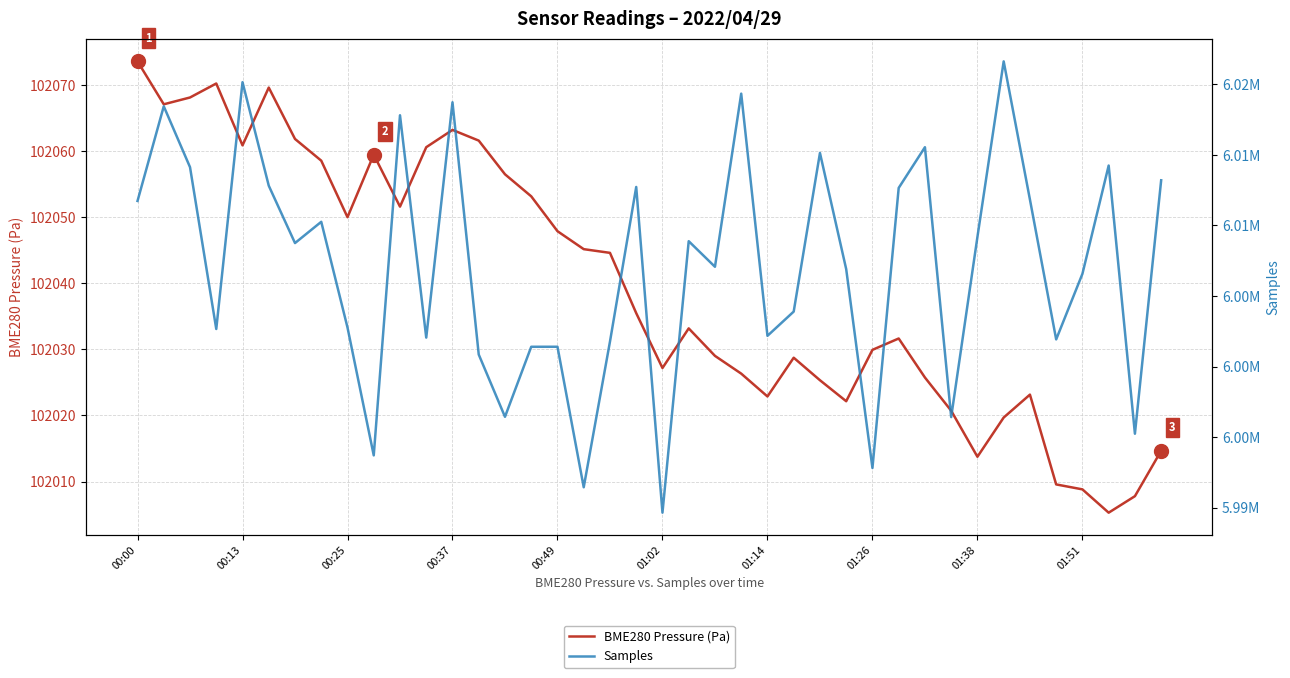

At which category is the sum across all series the highest?

33